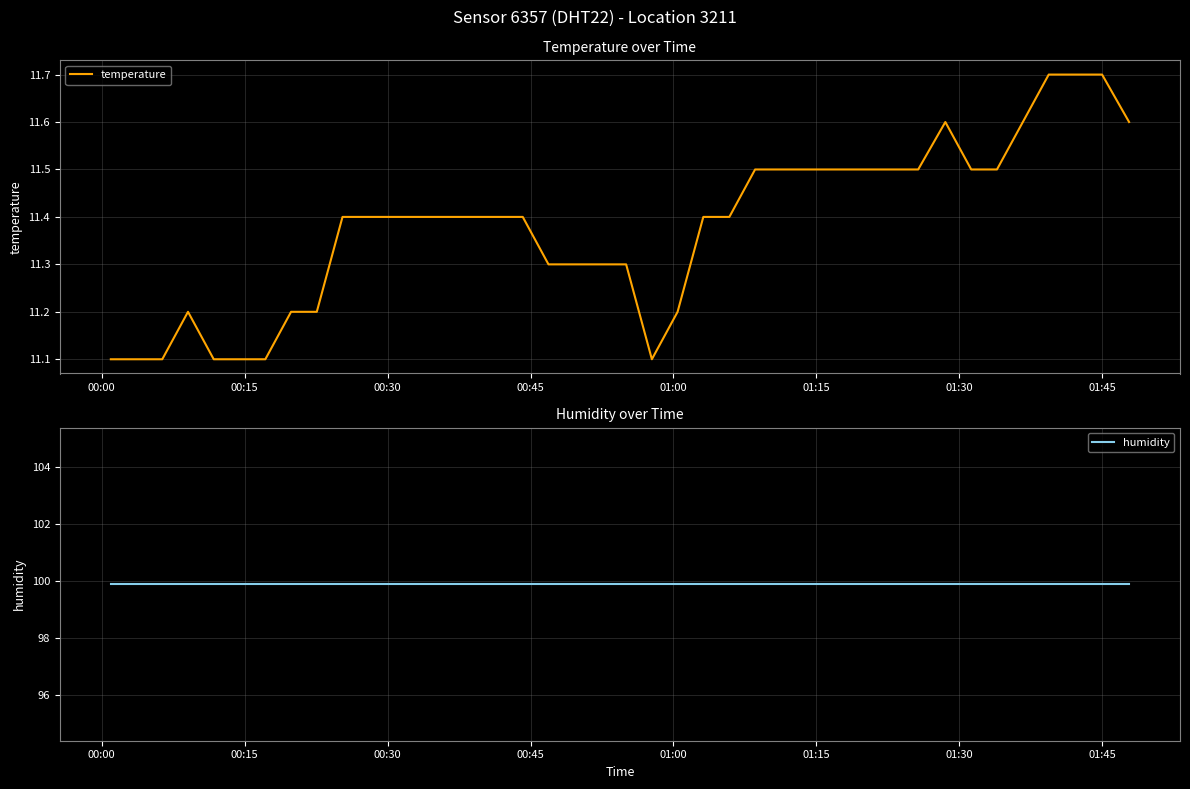

How many lines are shown in the chart?

2